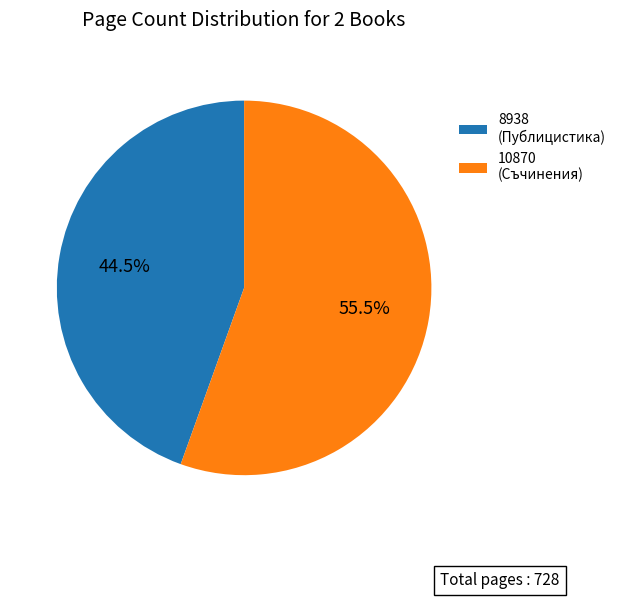

What percentage is NOT represented by 10870?

44.5%